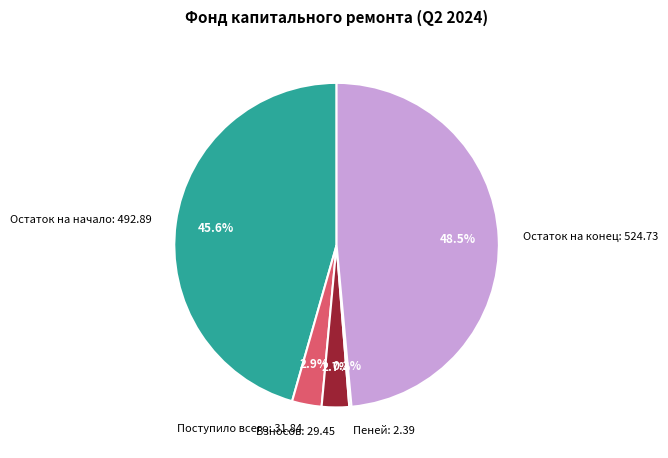

Is there any slice that represents more than half of the pie?

No